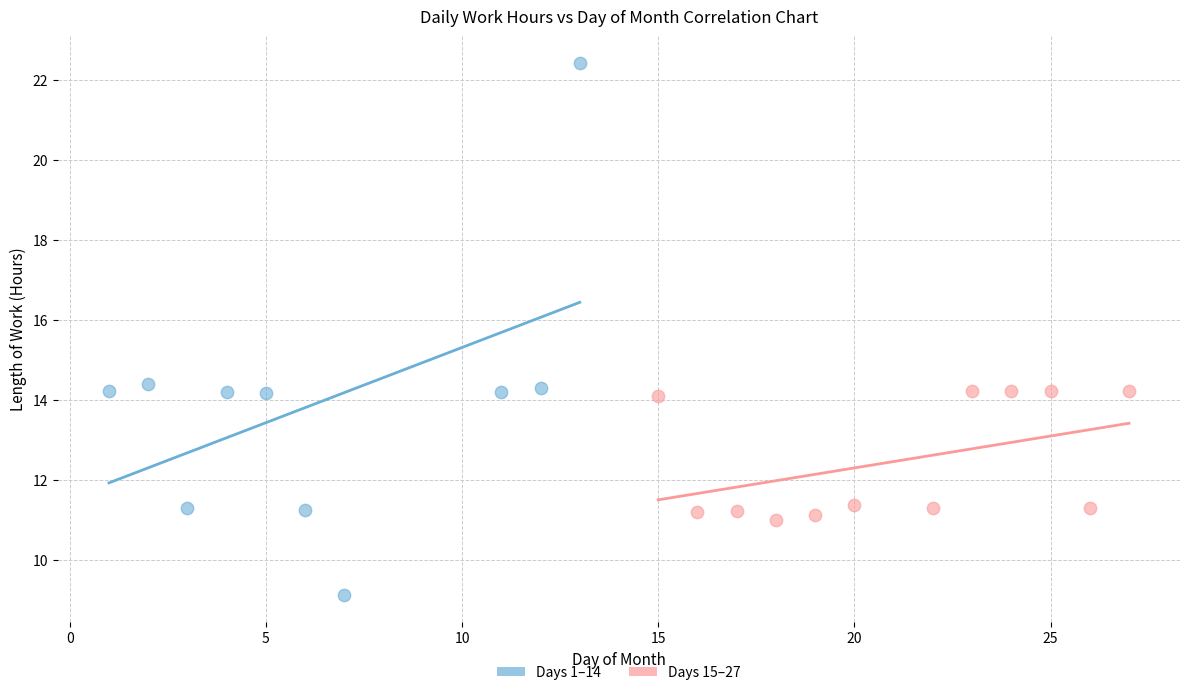

Which series has the widest spread of Y values?

Days 1–14